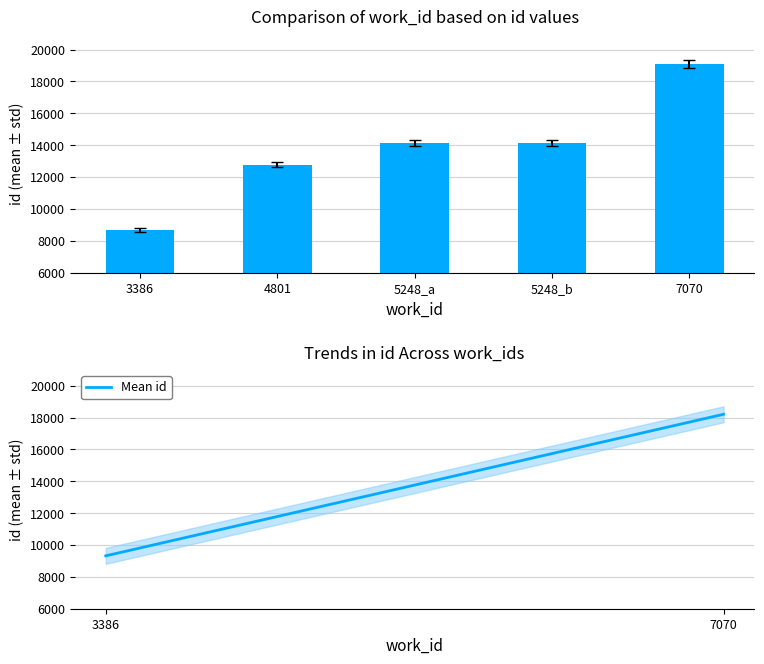

Where does the id series first go above 14137?

5248_b